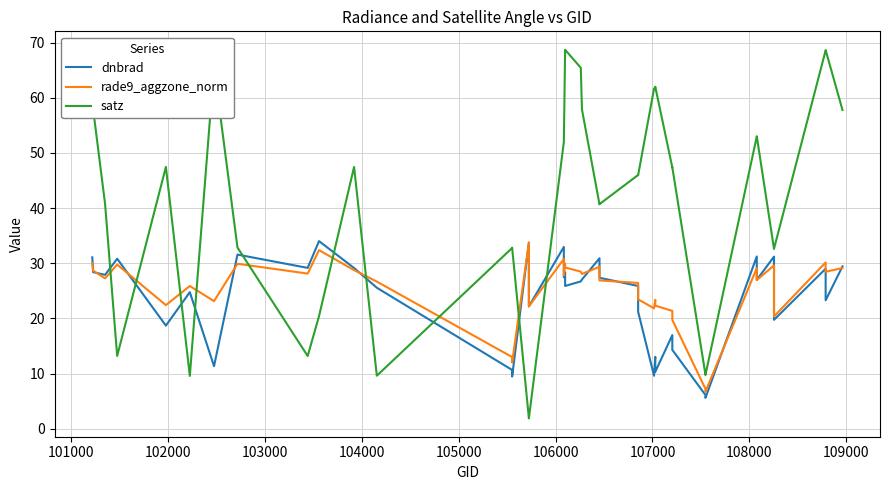

The value of satz at 16 is 23.0. True or false?

False